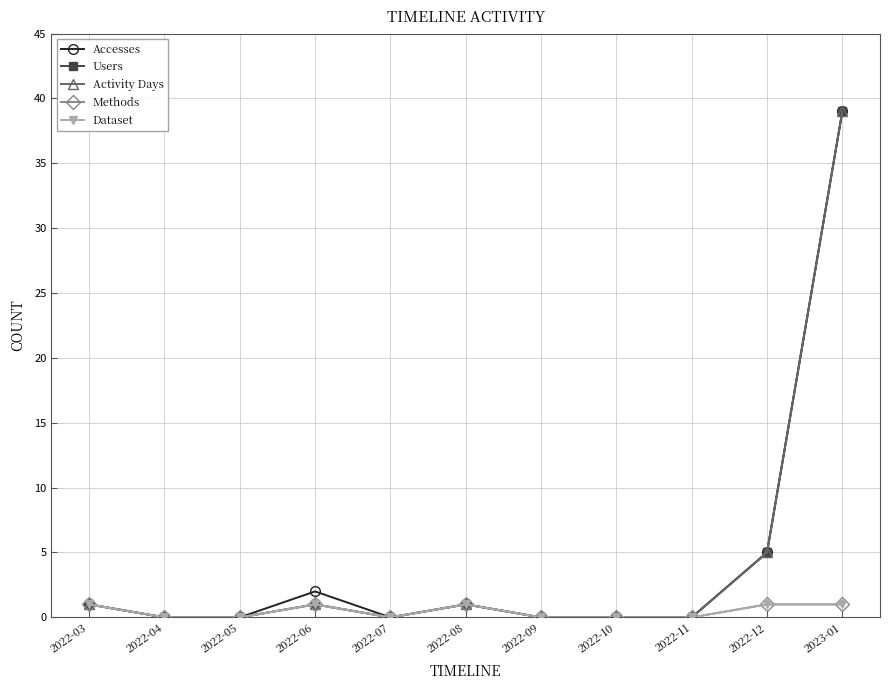

Is this an area chart (filled region under the line)?

No